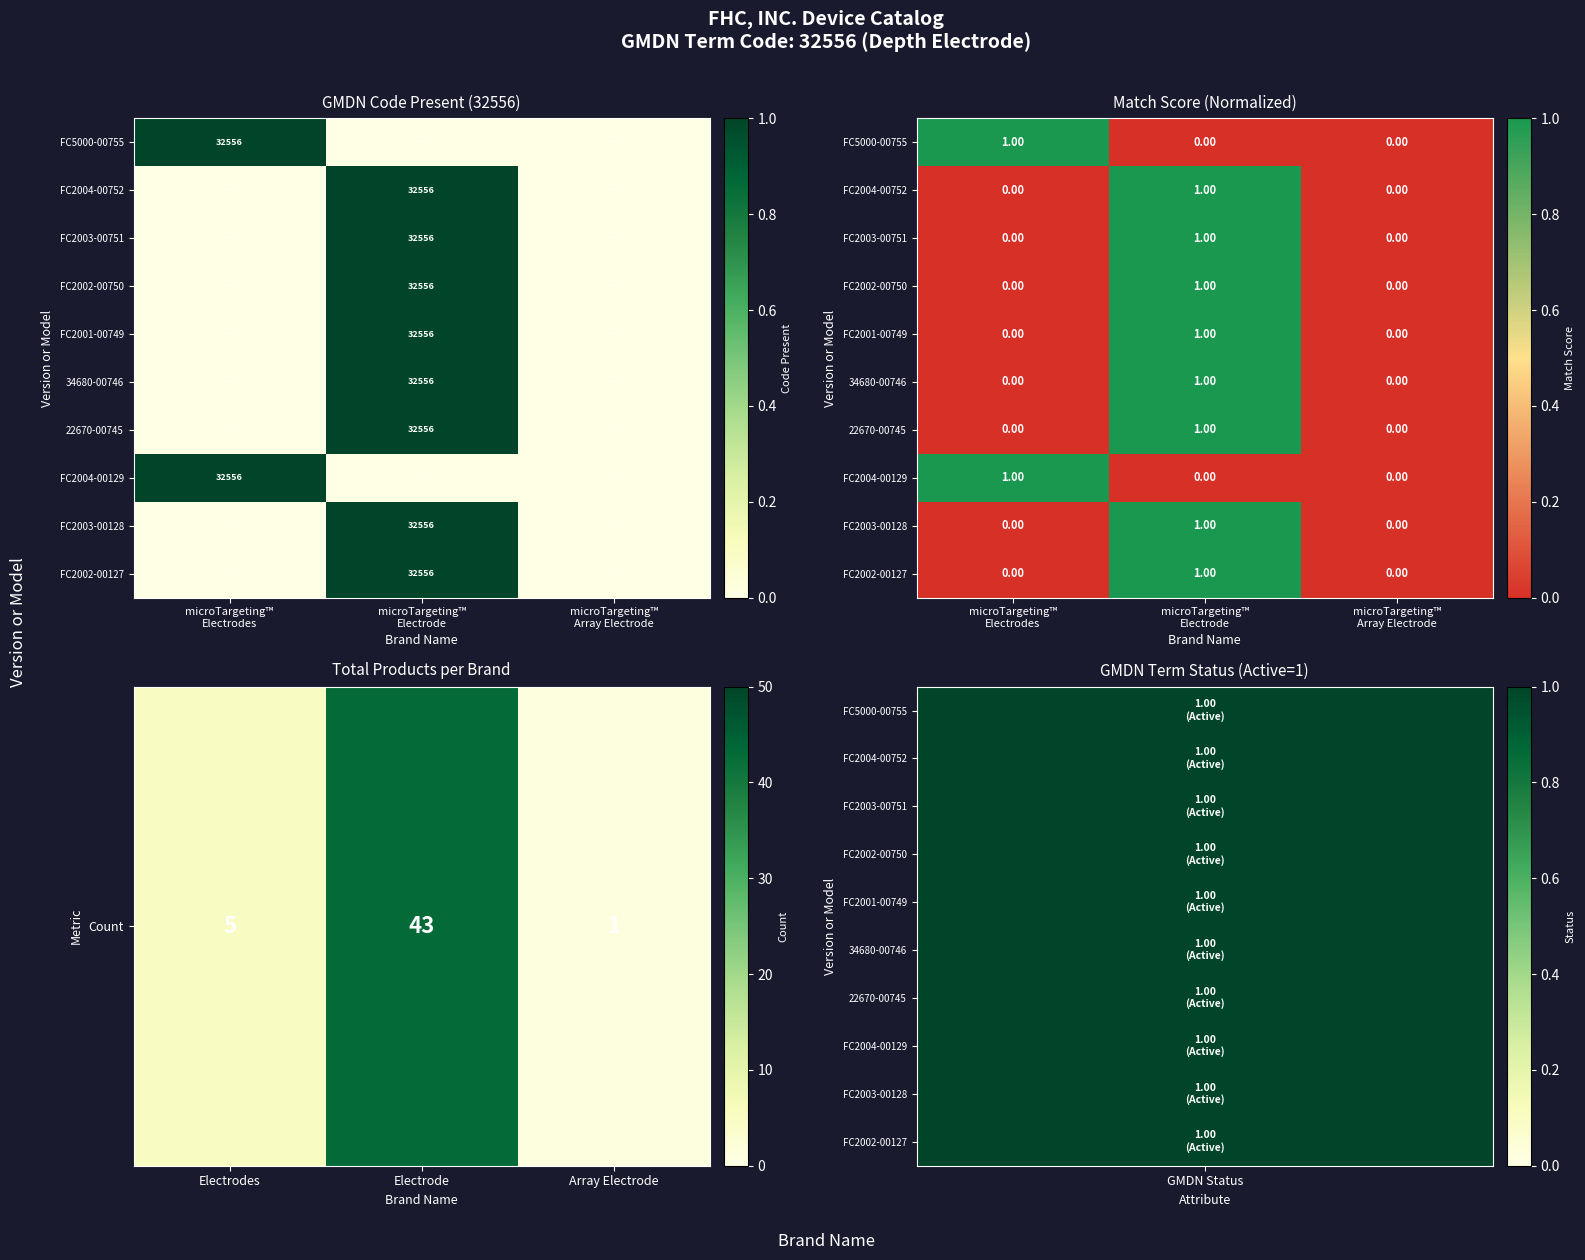

What is the greatest value displayed?

43